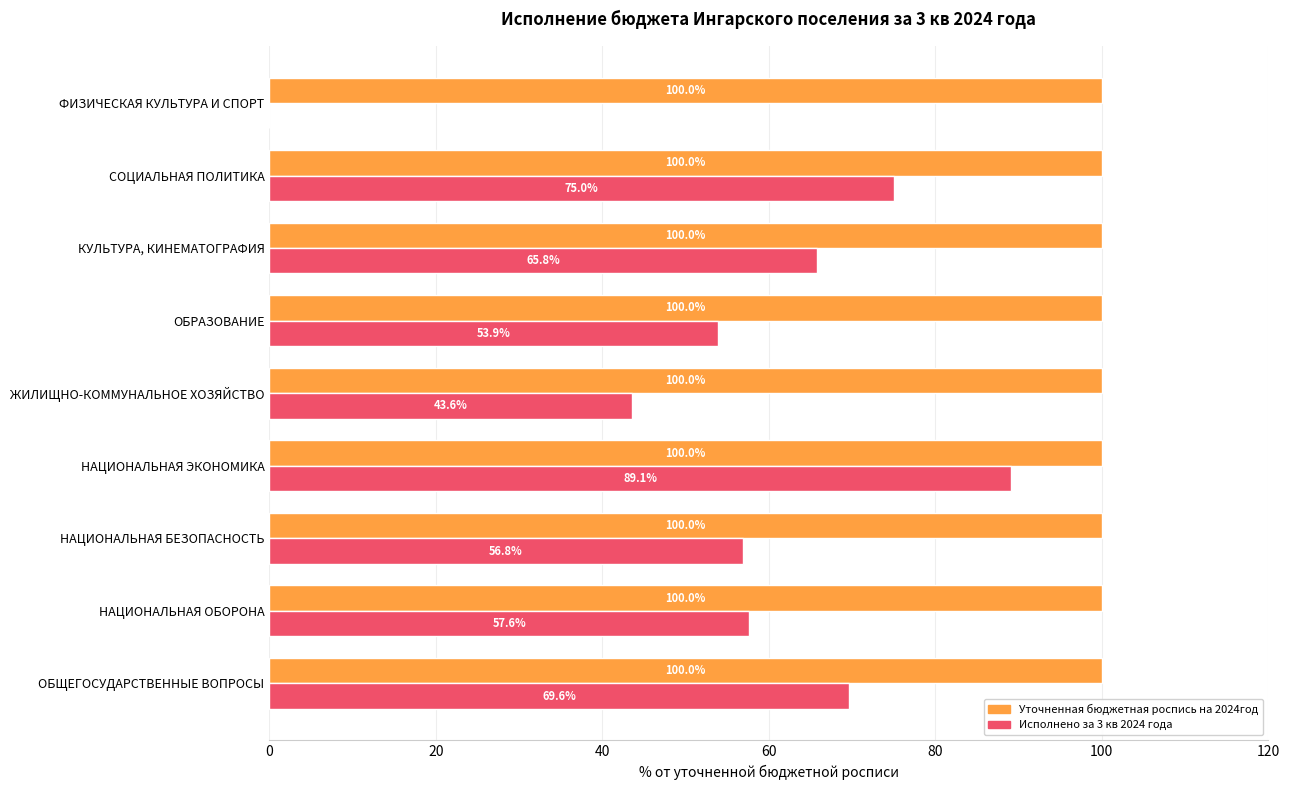

At which category is the sum across all series the highest?

НАЦИОНАЛЬНАЯ ЭКОНОМИКА